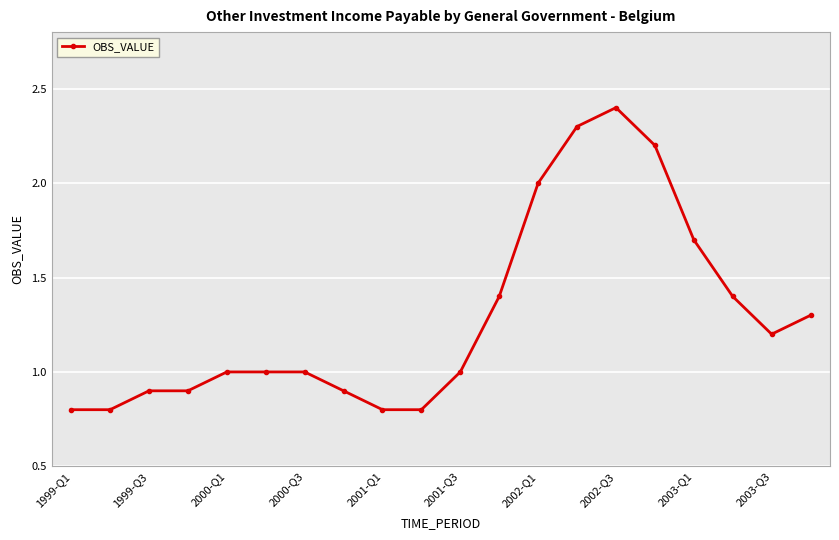

What is the value of the 14th point from the left?

2.3